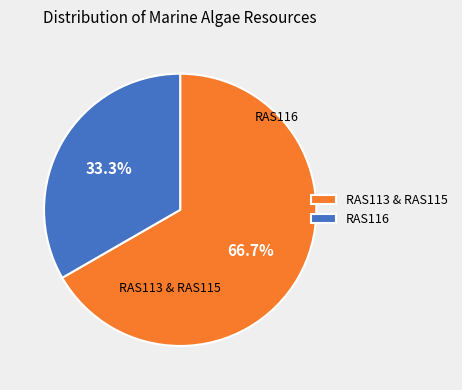

Is there a majority slice in this chart?

Yes